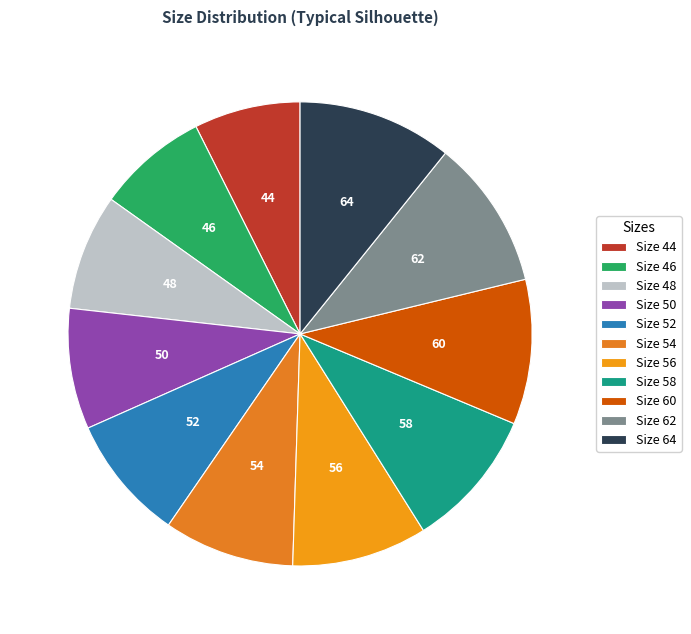

How many slices are in this pie chart?

11